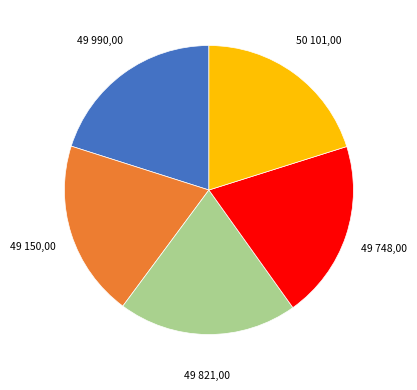

Does any single category account for the majority?

No